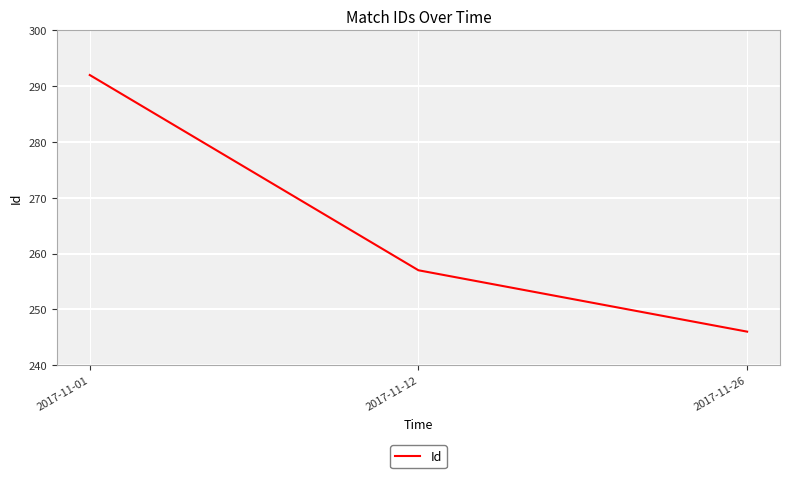

List the labels in order of value, smallest first.

2017-11-26, 2017-11-12, 2017-11-01